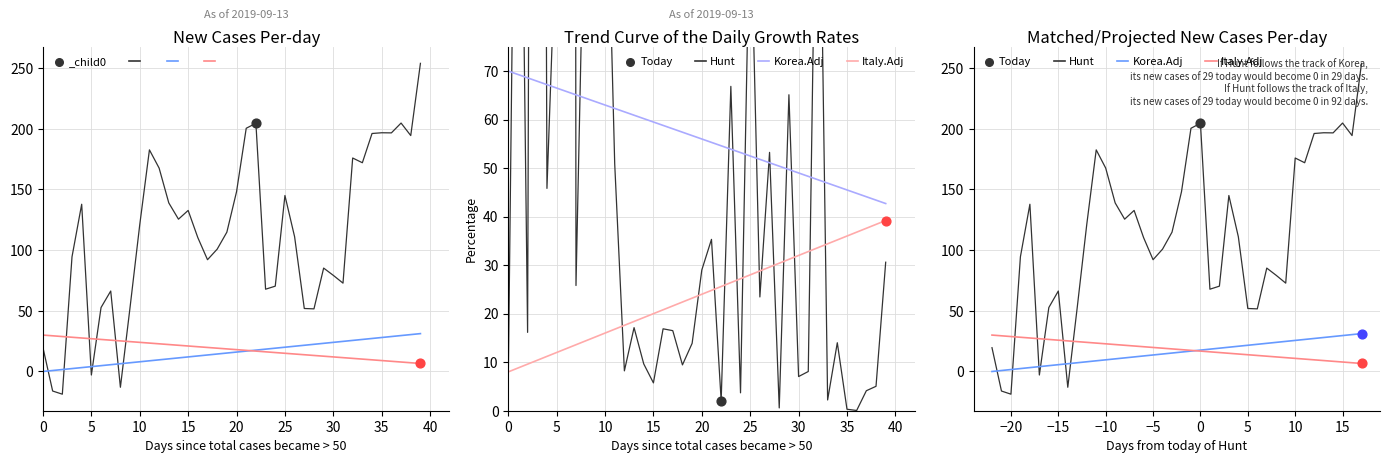

Is the value of Korea.Adj at 31 greater than the value of Hunt at 33?

No